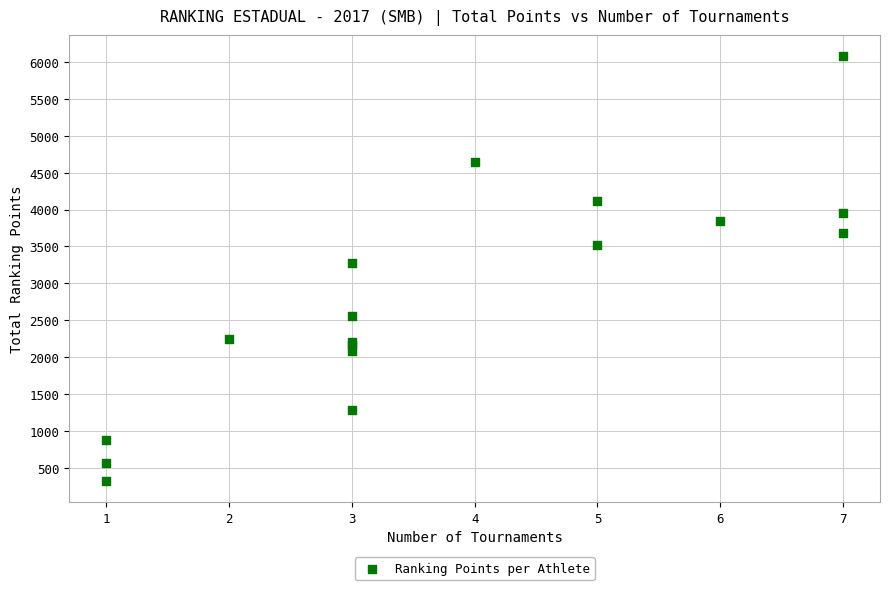

What Y value in the scatter plot is closest to 3200?

3280